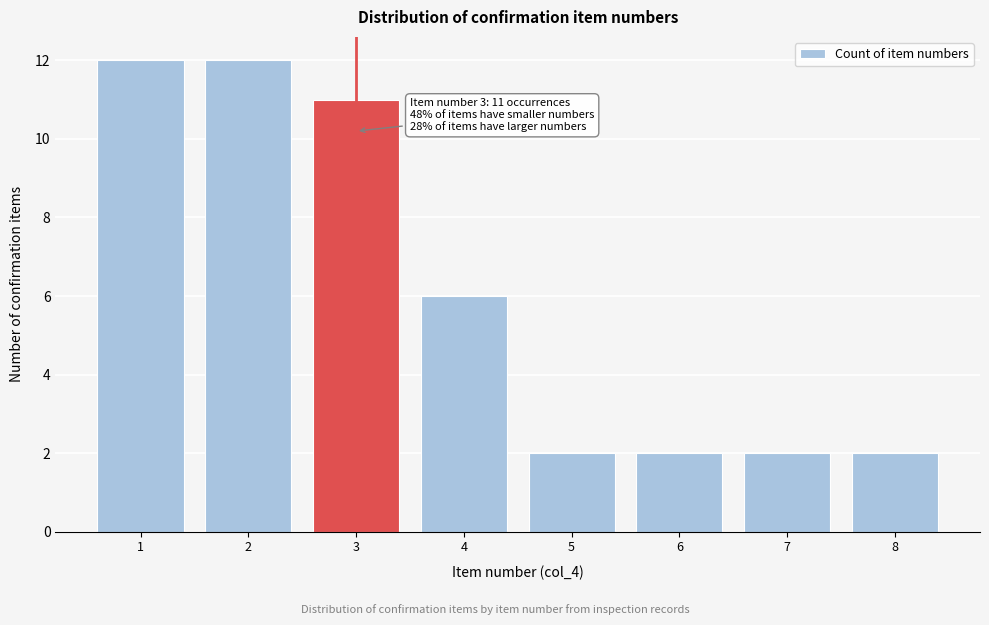

Reading left to right, transcribe all the data shown in this chart.

1=12	2=12	3=11	4=6	5=2	6=2	7=2	8=2